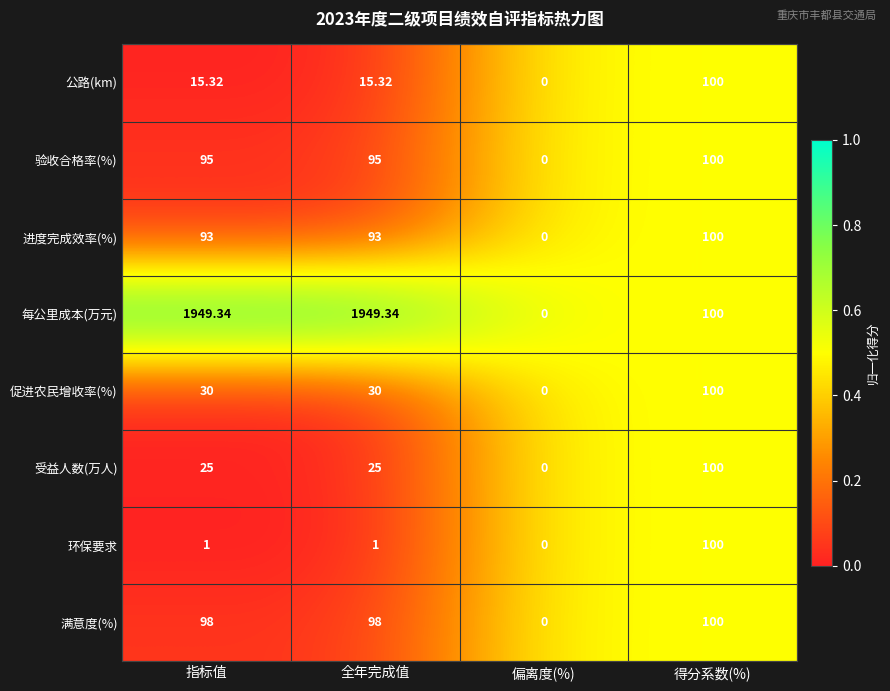

Is the value of 促进农民增收率(%) at 指标值 greater than the value of 满意度(%) at 偏离度(%)?

Yes